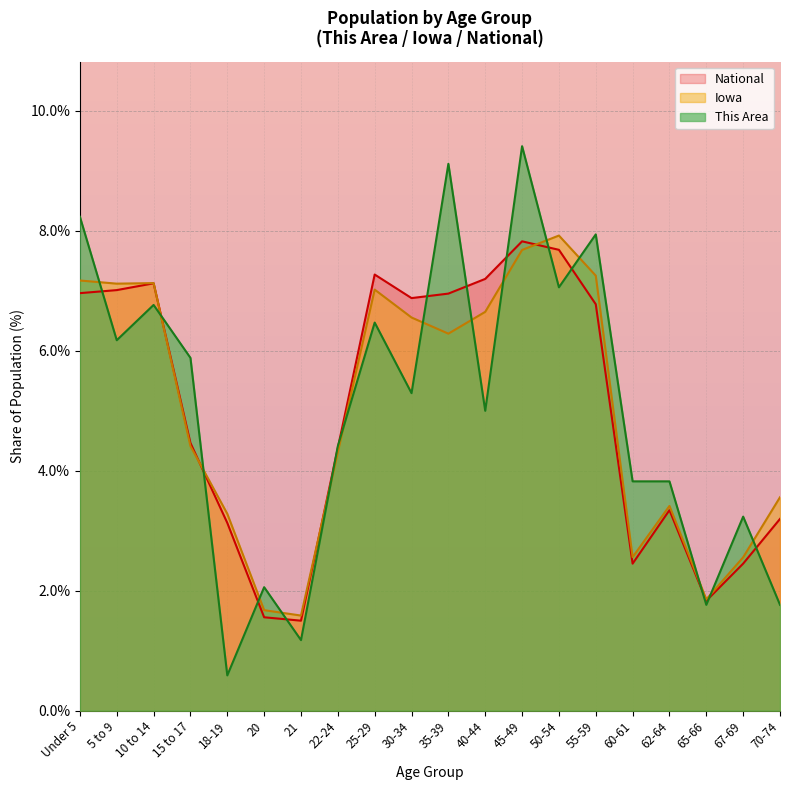

What is the label of the 19th point from the left?

67-69